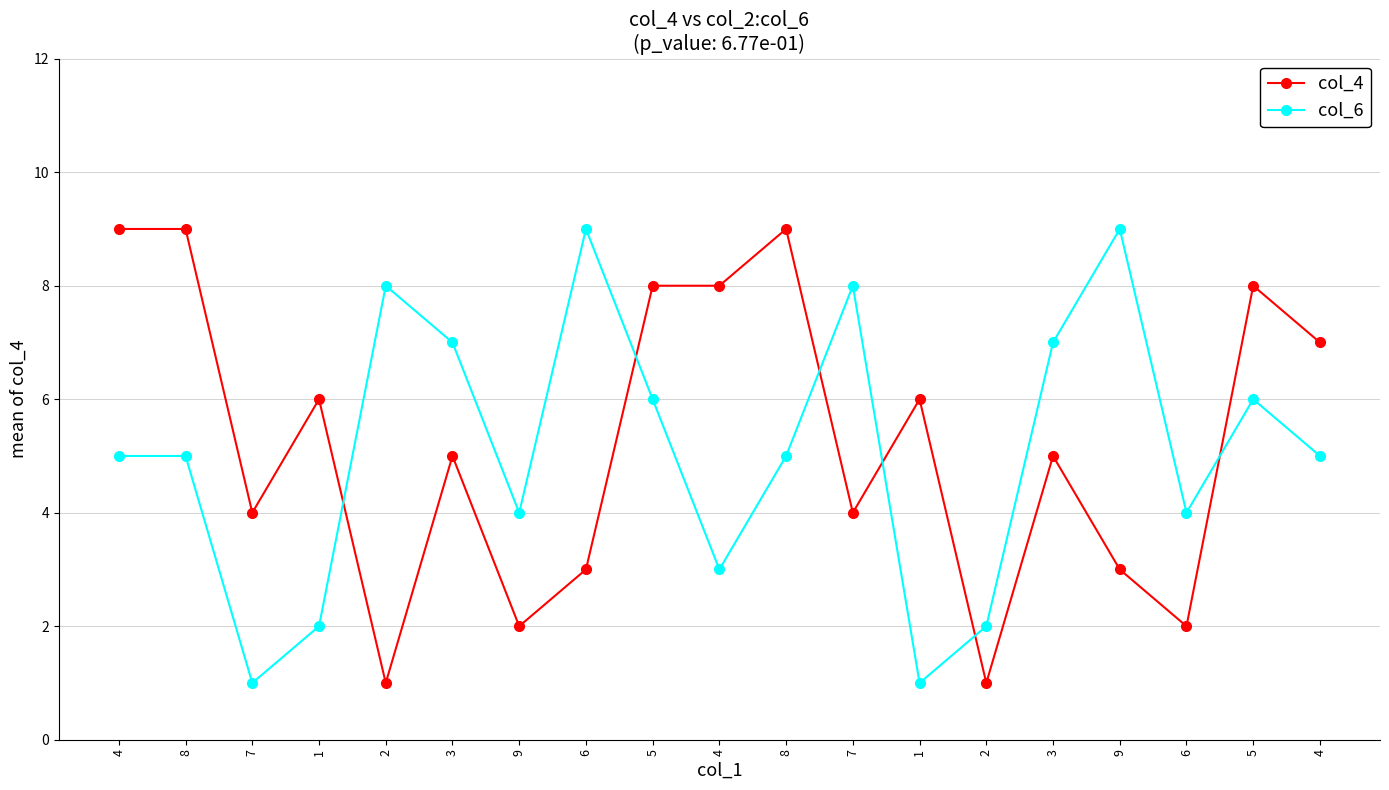

Reading left to right, extract all data points from this chart.

col_4: 4=9	8=9	7=4	1=6	2=1	3=5	9=2	6=3	5=8	4=8	8=9	7=4	1=6	2=1	3=5	9=3	6=2	5=8	4=7
col_6: 4=5	8=5	7=1	1=2	2=8	3=7	9=4	6=9	5=6	4=3	8=5	7=8	1=1	2=2	3=7	9=9	6=4	5=6	4=5